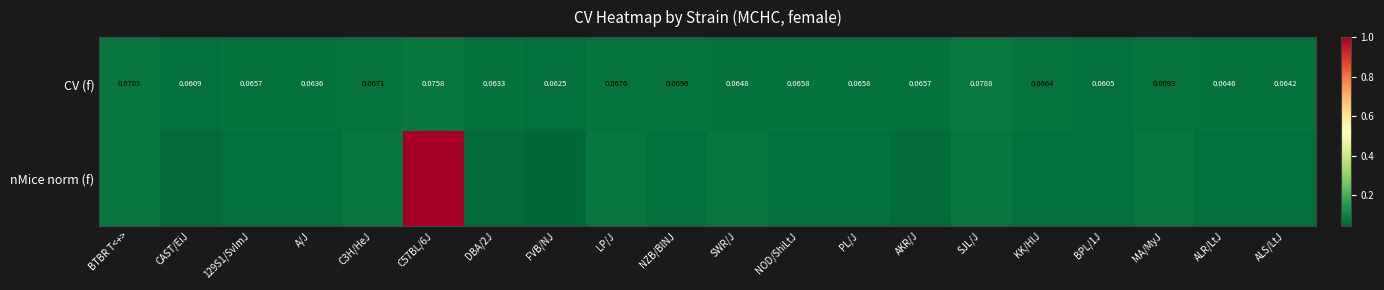

What is the sum of all CV (f) values?

1.3